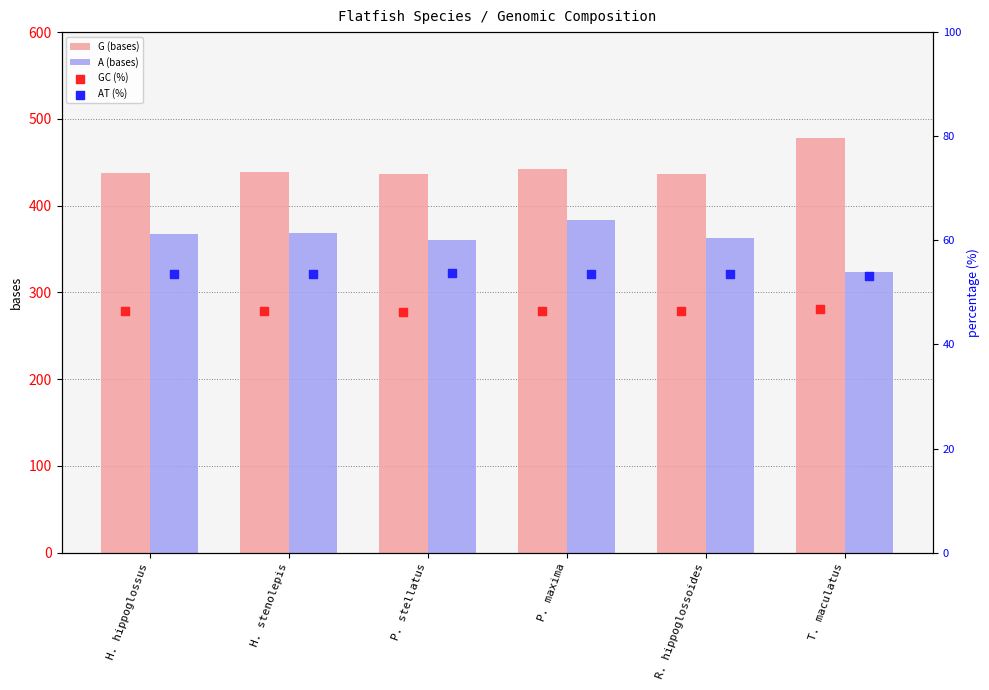

Which series reaches the minimum Y coordinate?

GC (%)